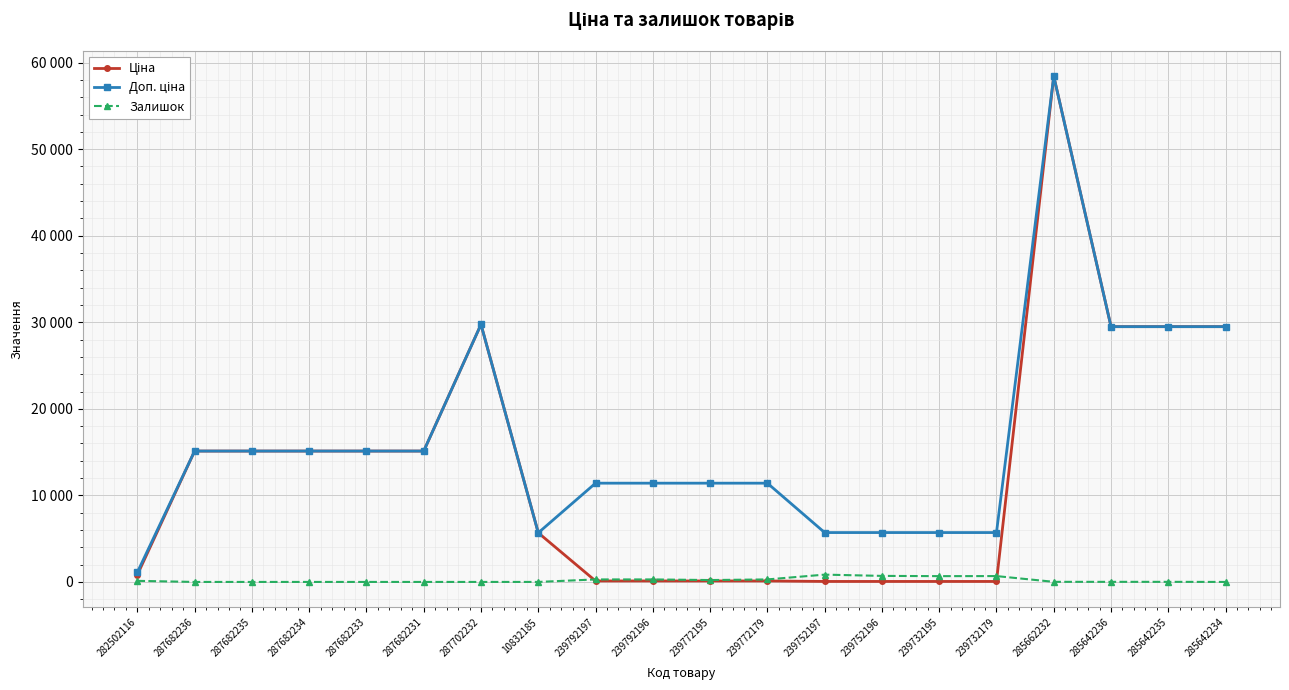

Is this an area chart (filled region under the line)?

No